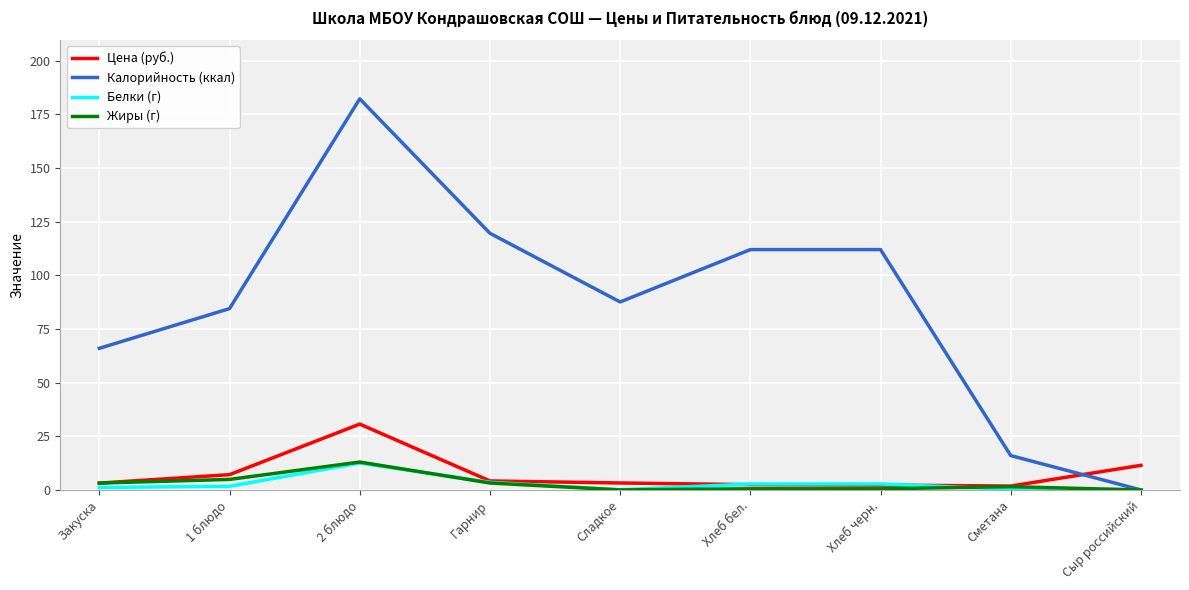

What are all the series names shown in the legend?

Цена (руб.), Калорийность (ккал), Белки (г), Жиры (г)